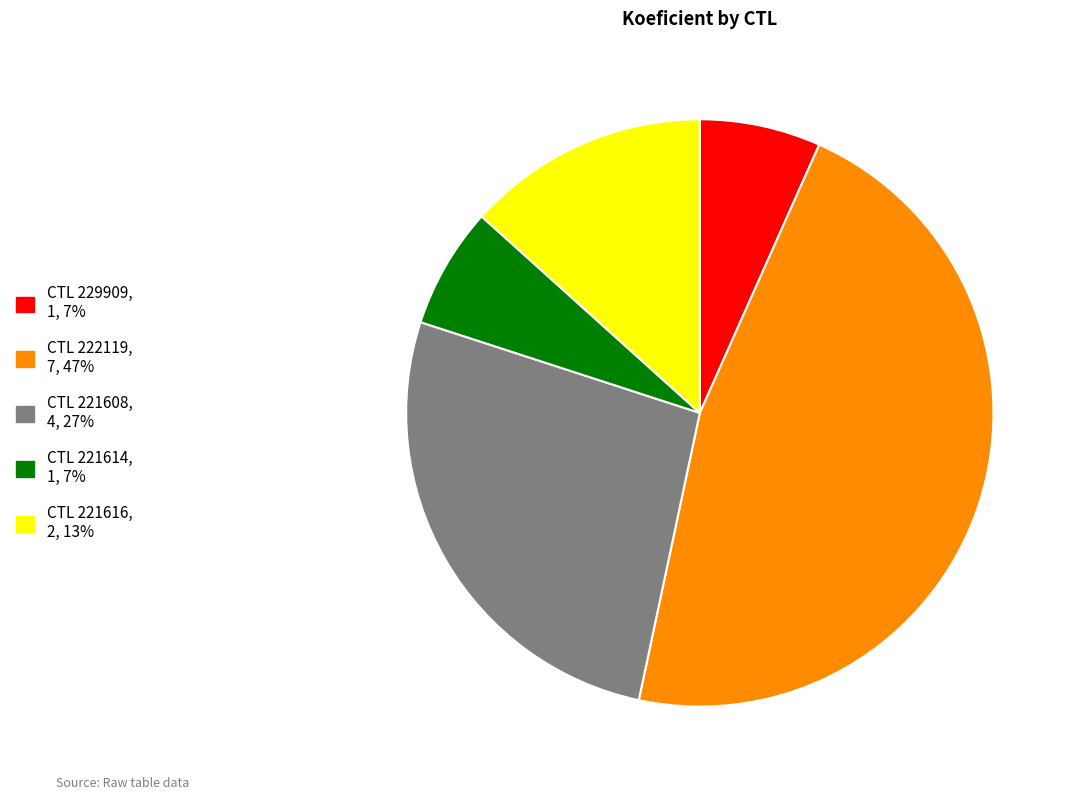

Is there a majority slice in this chart?

No